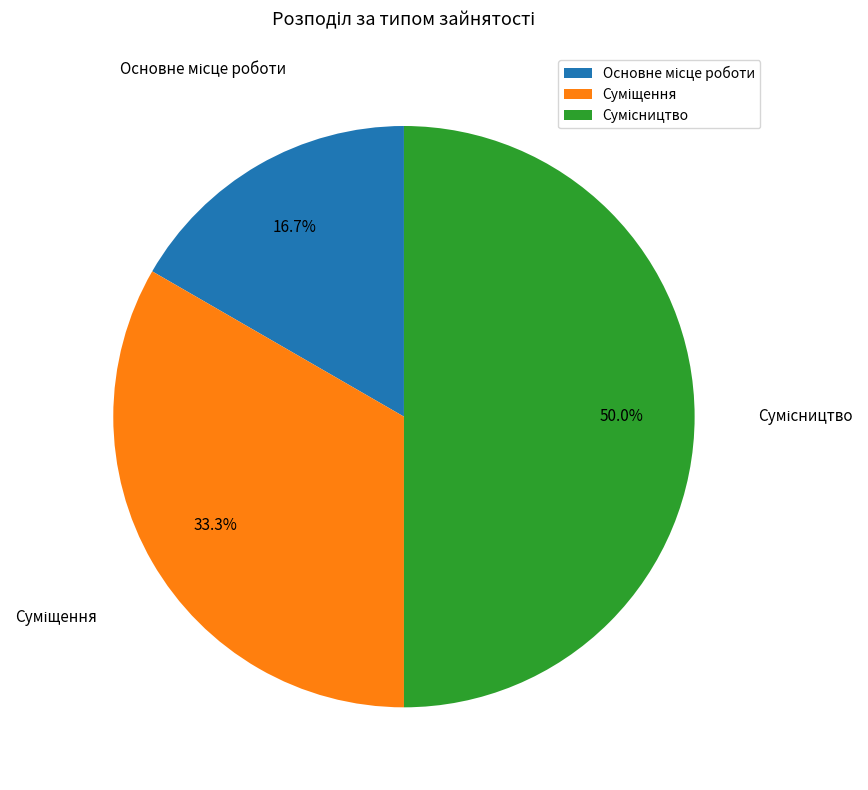

Count the number of slices in the pie.

3